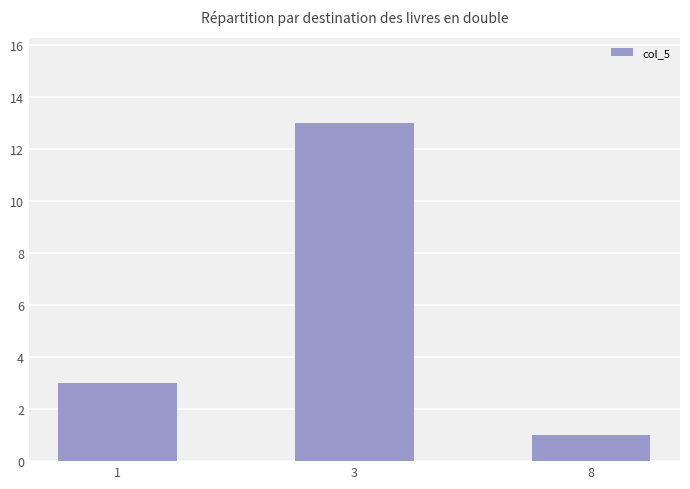

List the labels in order of value, largest first.

3, 1, 8